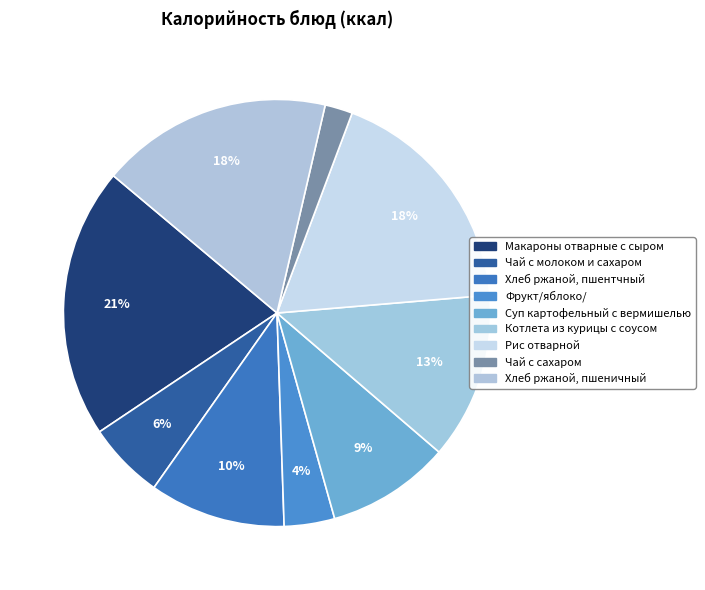

What percentage is the Рис отварной slice, to the nearest percent?

18%